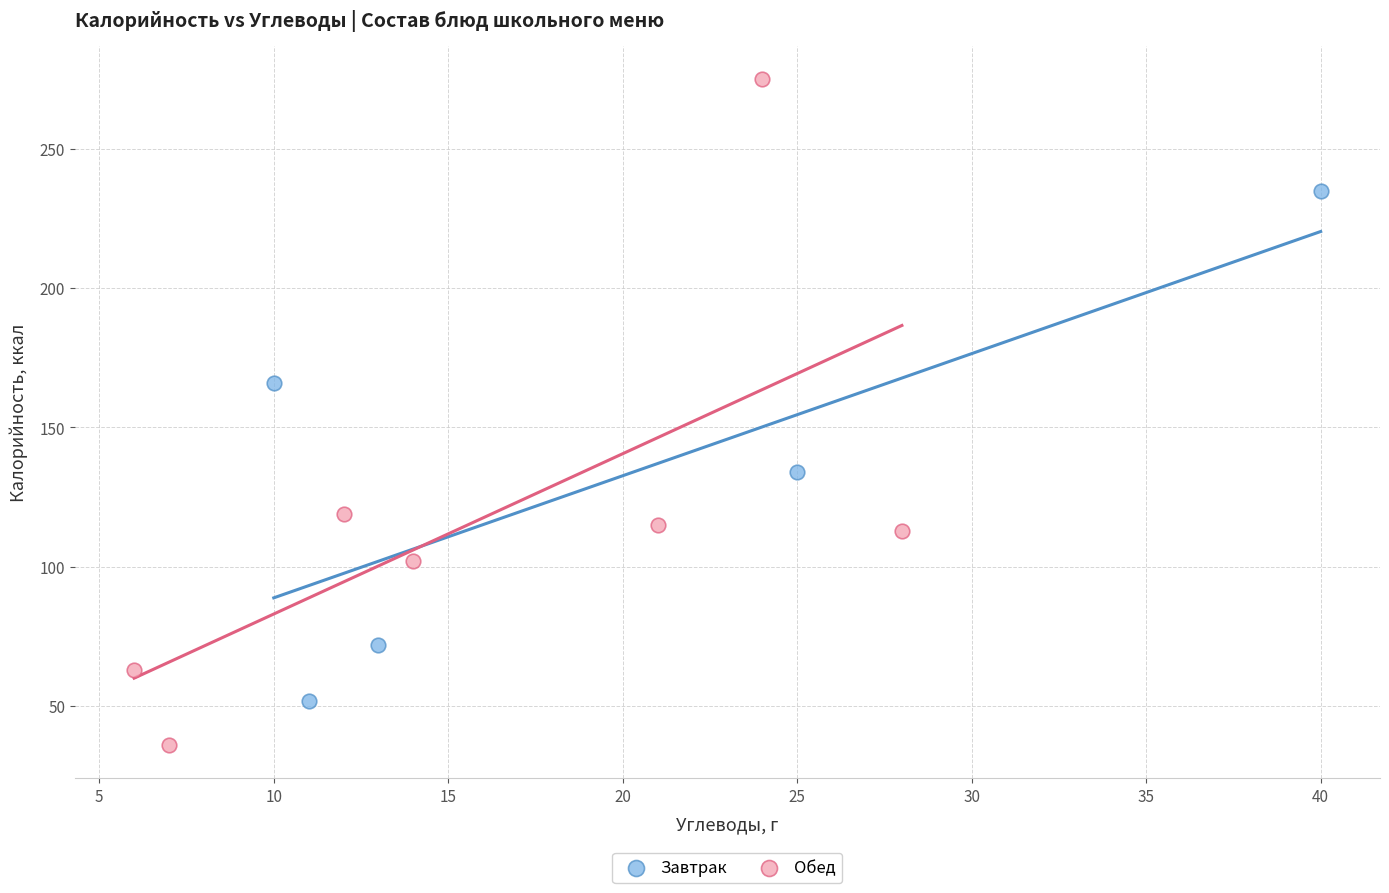

Which series contains the lowest Y value?

Обед